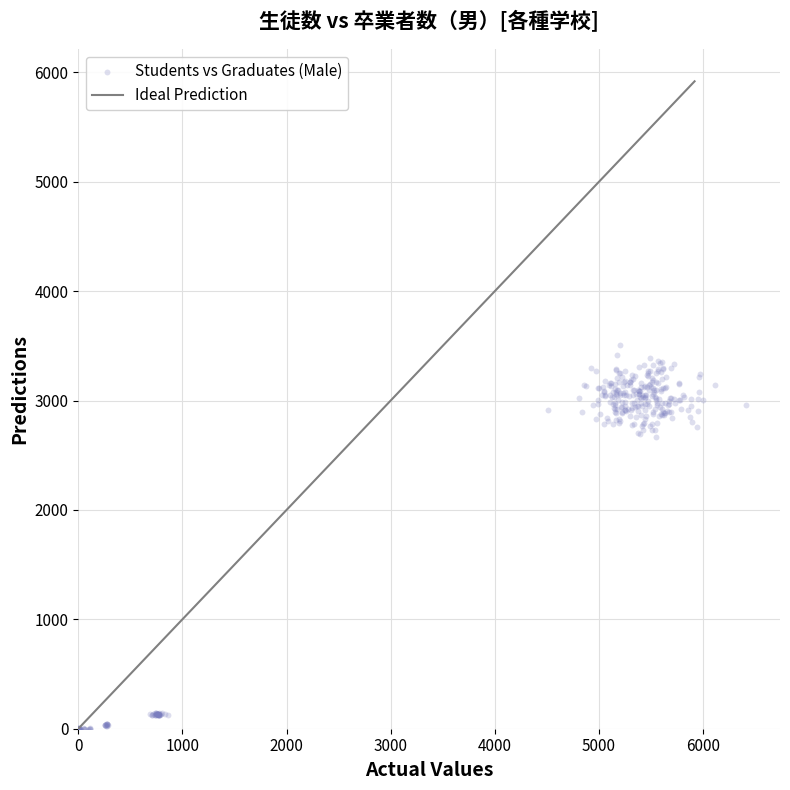

What is the range of X values (max minus min)?

6436.7